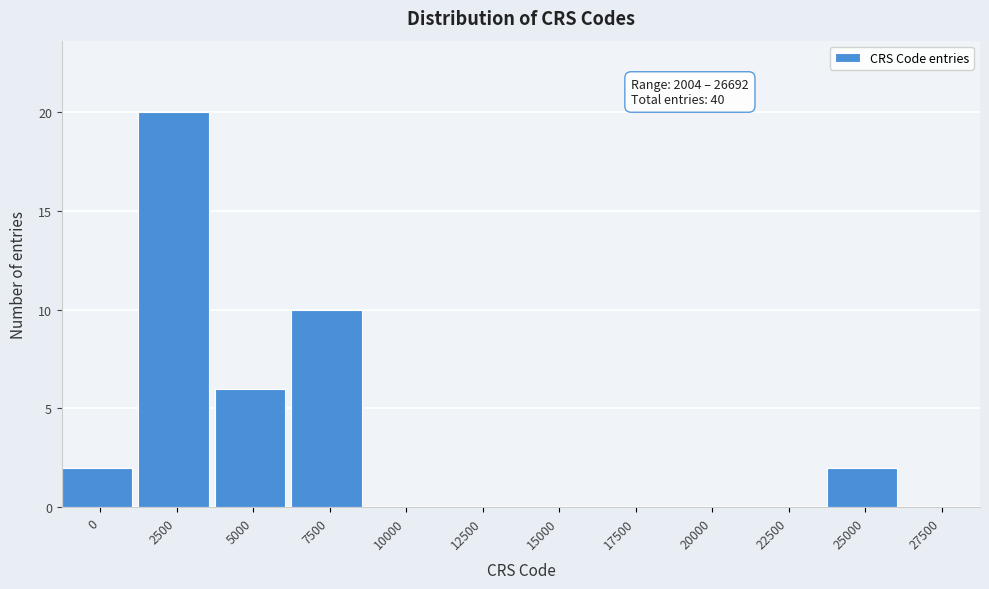

Reading left to right, list all the values displayed in this chart.

0=2	2500=20	5000=6	7500=10	10000=0	12500=0	15000=0	17500=0	20000=0	22500=0	25000=2	27500=0